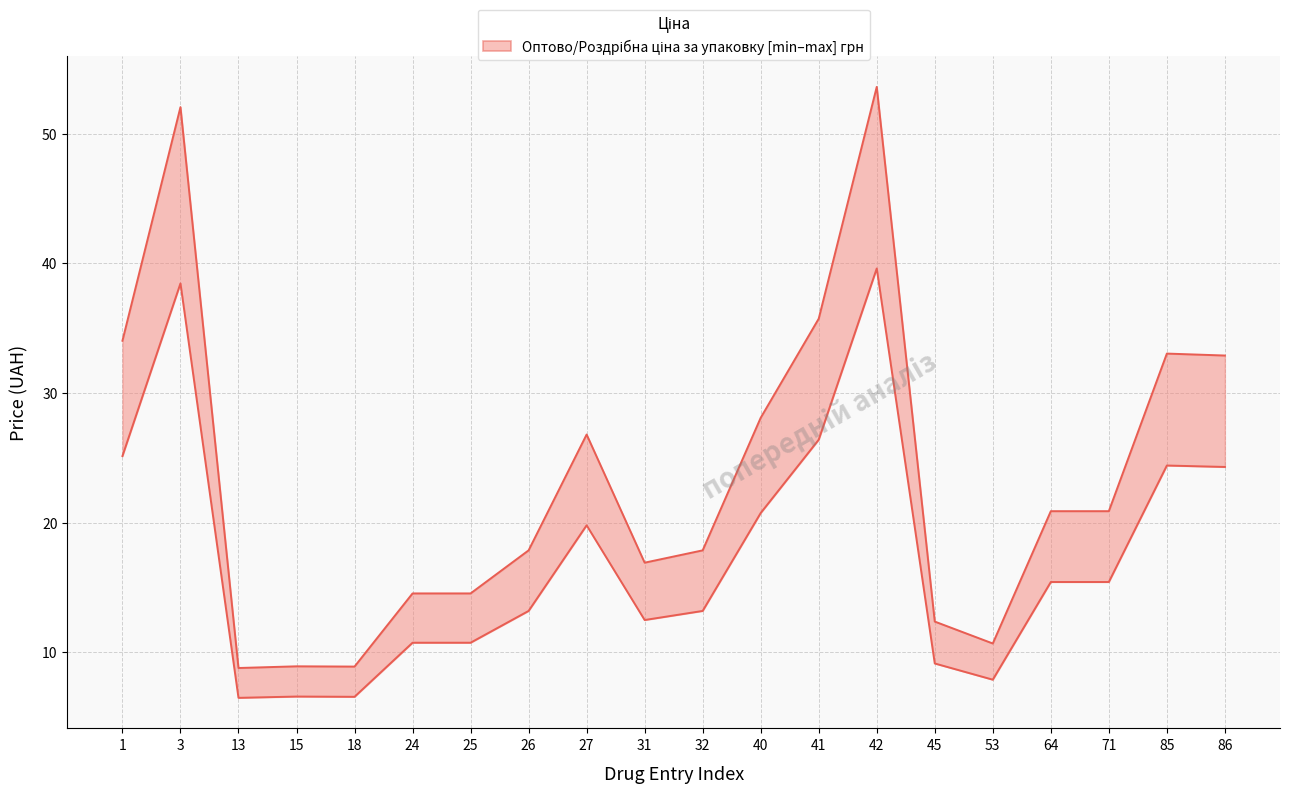

What is the spread (max minus min) of values at 40?

7.3